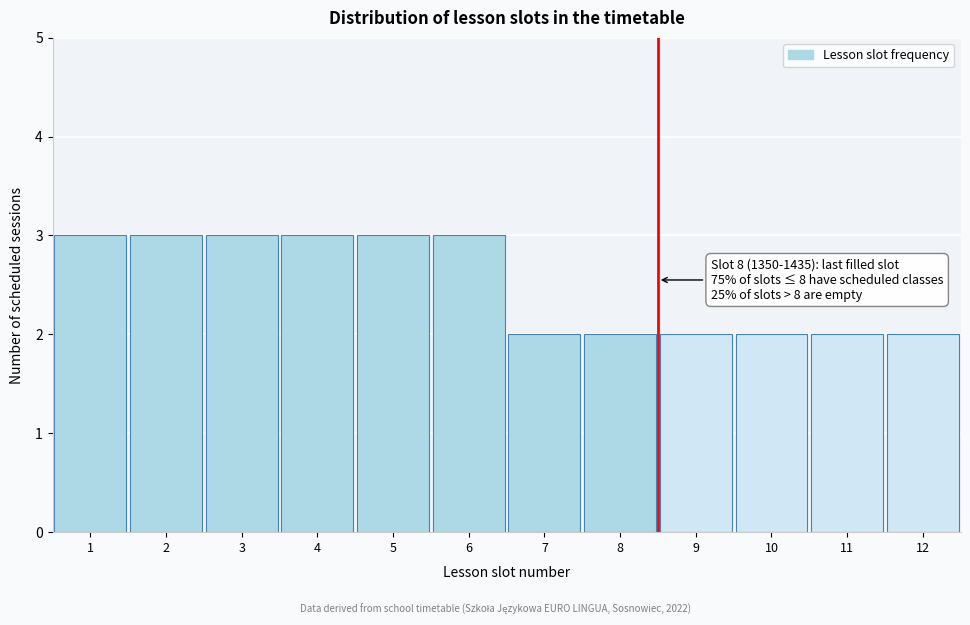

Reading left to right, what are all the values shown in this chart?

3	3	3	3	3	3	2	2	2	2	2	2